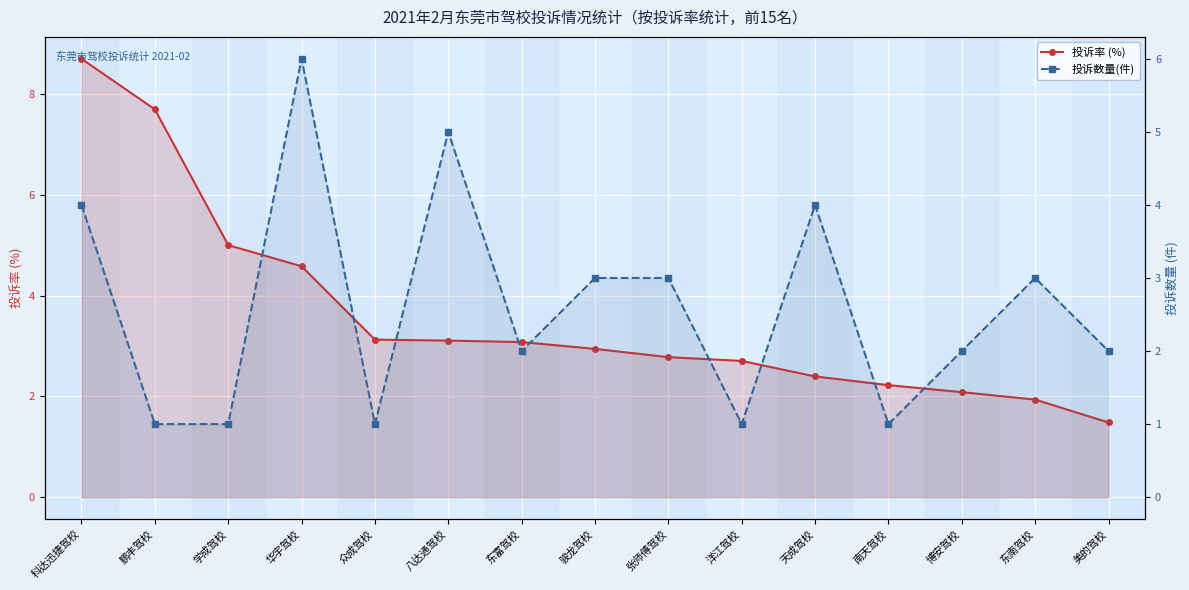

List the series in order of their peak value, highest first.

投诉率 (%), 投诉数量(件)